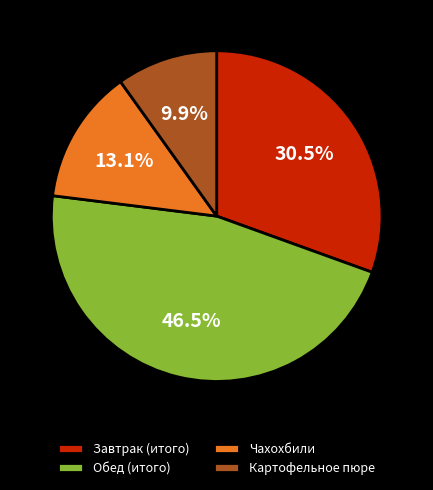

To the nearest percent, what is the difference between the largest and smallest slice percentages?

37%